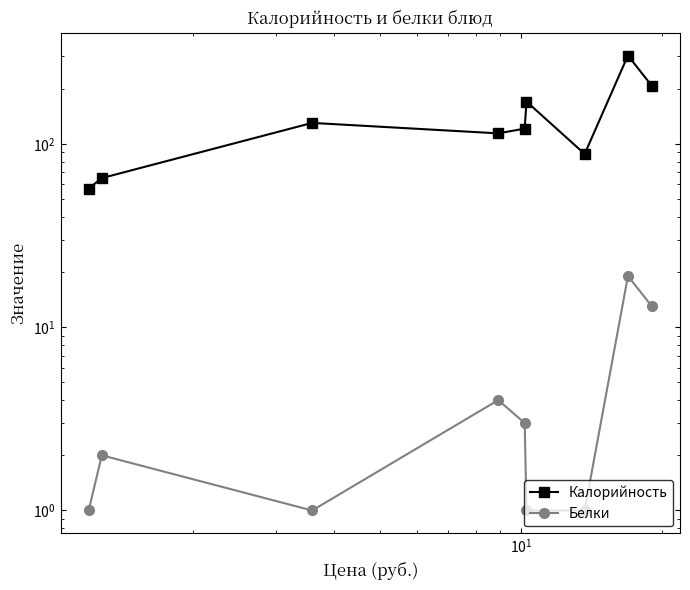

Is the value of Калорийность at $\mathdefault{10^{2}}$ greater than the value of Белки at $\mathdefault{10^{-1}}$?

Yes